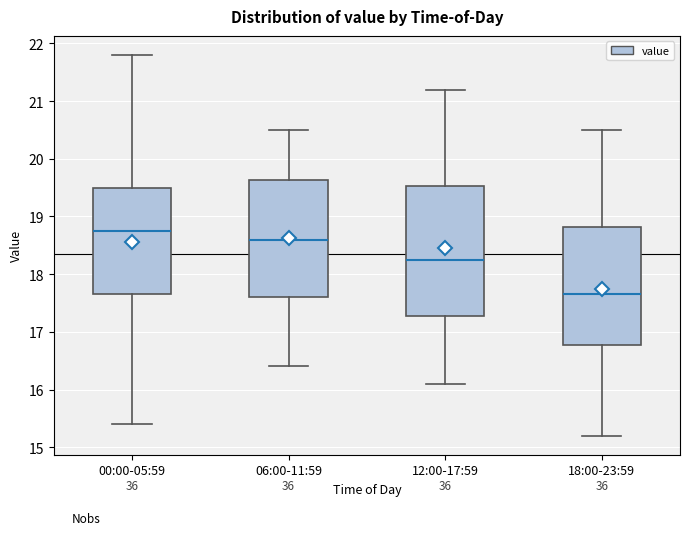

Comparing the boxes themselves (not the whiskers), which one is the tallest?

12:00-17:59